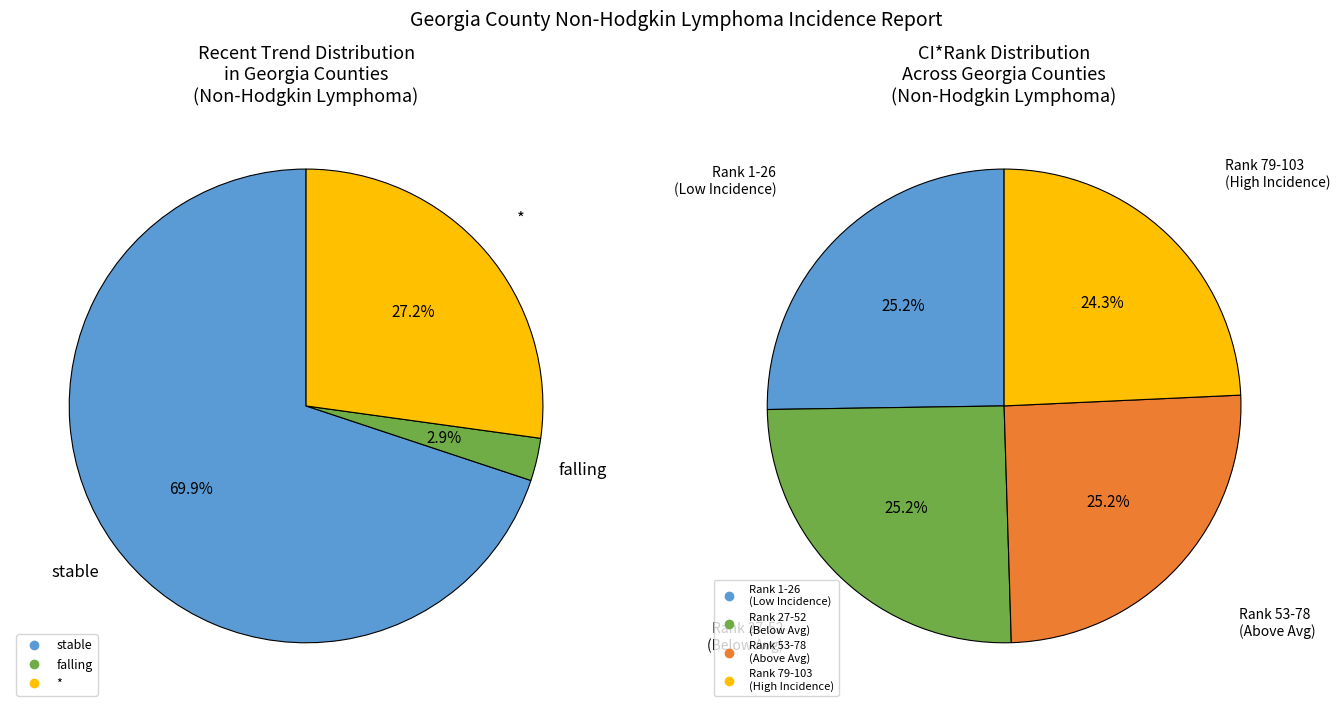

What is the largest slice in the pie chart?

stable